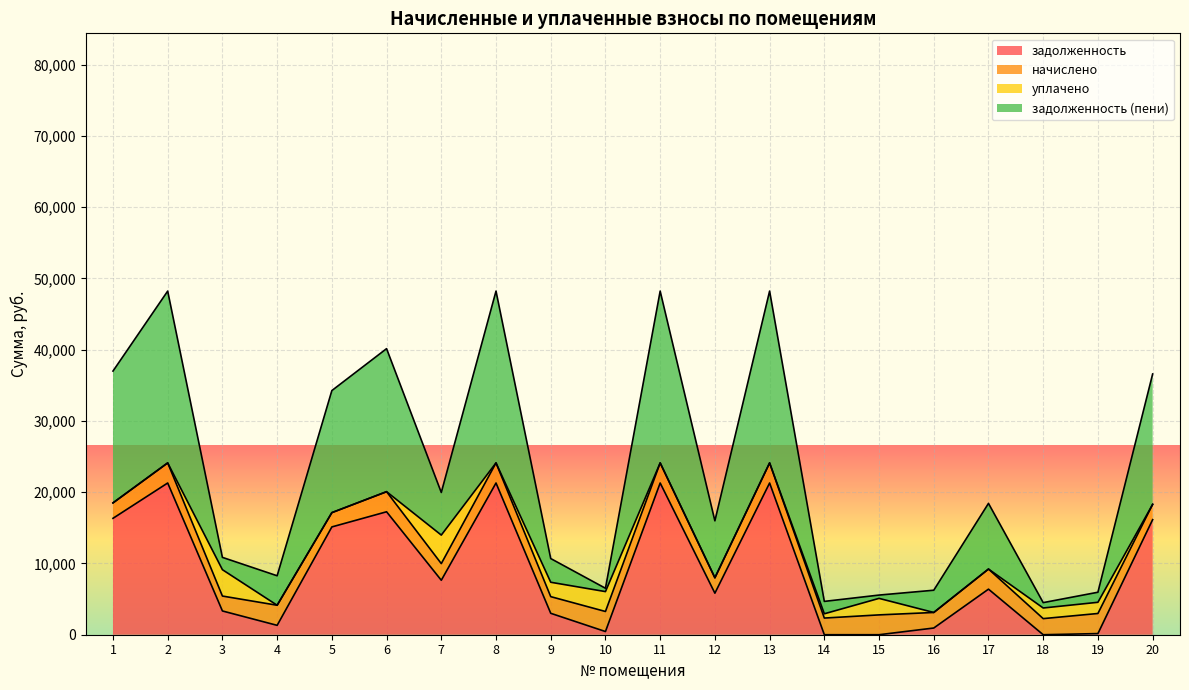

What is the total value across all series at 1?

36992.3